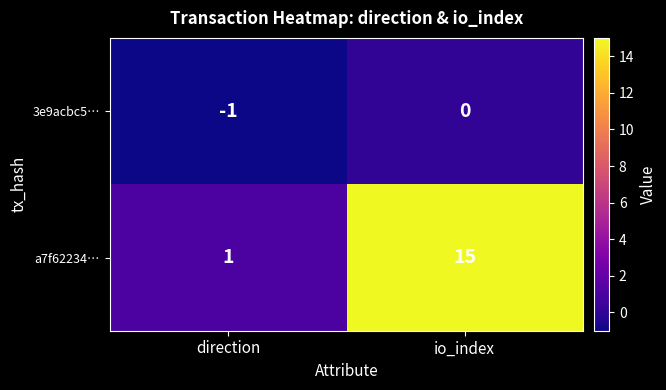

How many values in the 3e9acbc5… series are below 0?

1